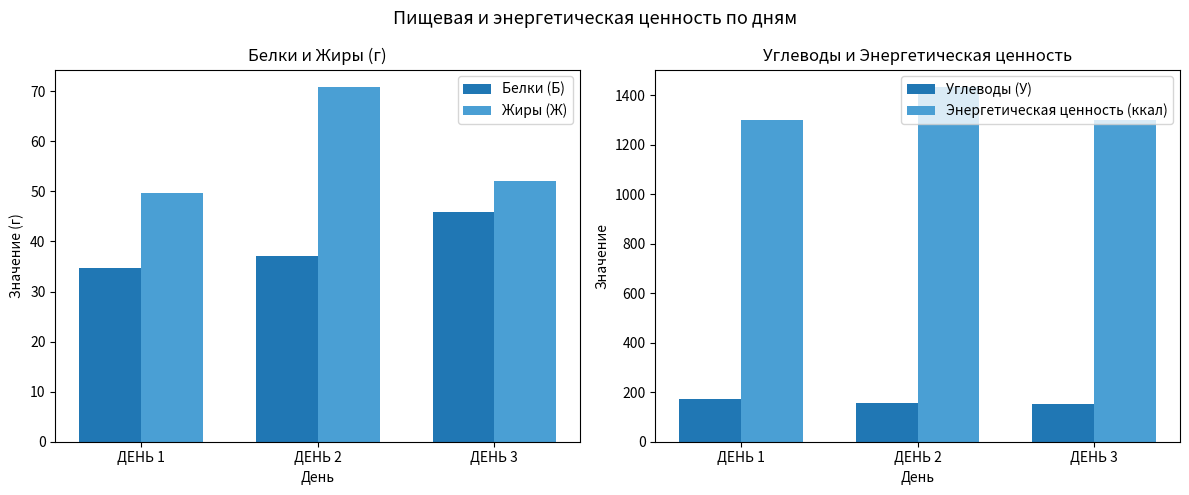

Count the number of data series in this chart.

4